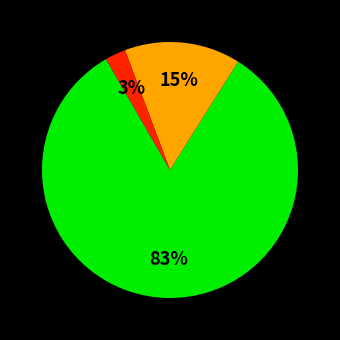

Does any single category account for the majority?

Yes